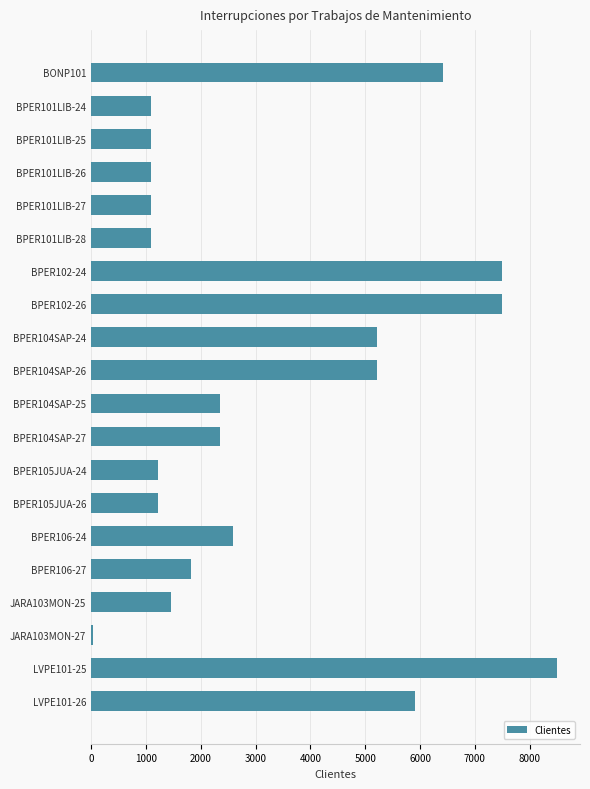

Approximately how many times larger is the value at BPER101LIB-28 compared to BPER106-24?

0.4